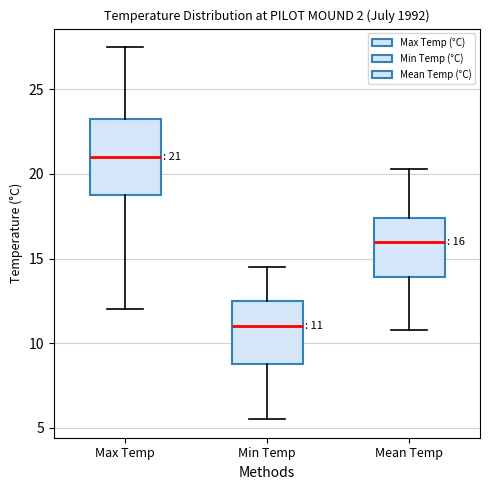

Which box's median line is the lowest?

Min Temp